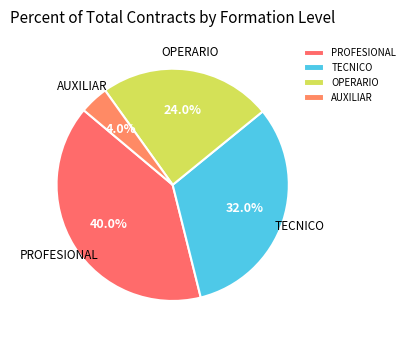

What is the largest slice in the pie chart?

PROFESIONAL